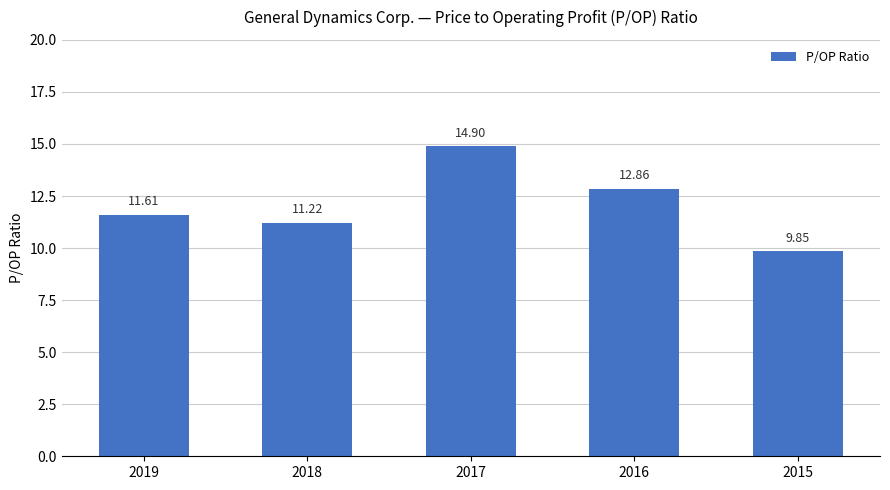

At which label is the value closest to 12?

2019